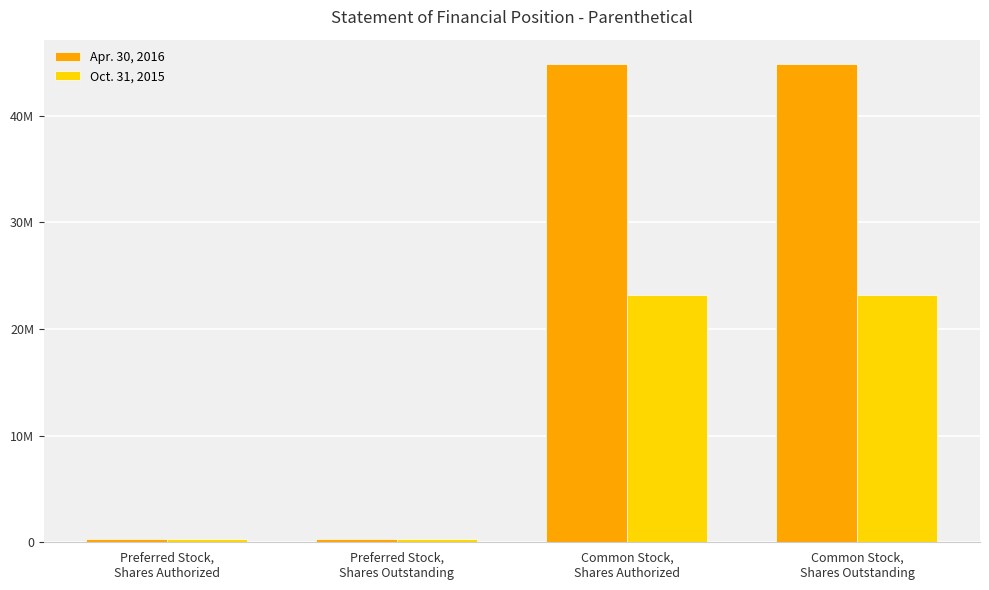

Rank the series by their average value, from lowest to highest.

Oct. 31, 2015, Apr. 30, 2016